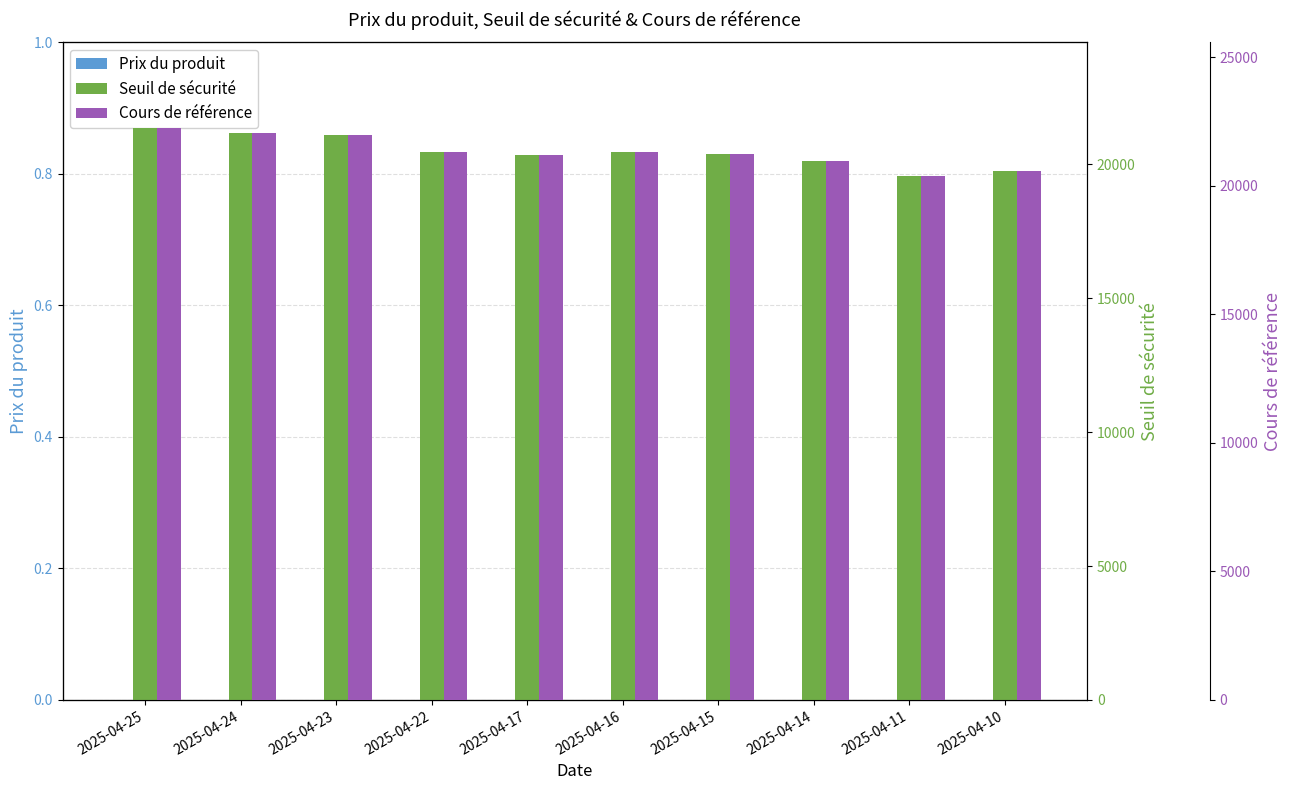

What is the value of the Seuil de sécurité bar at the 6th from the left?

20458.6